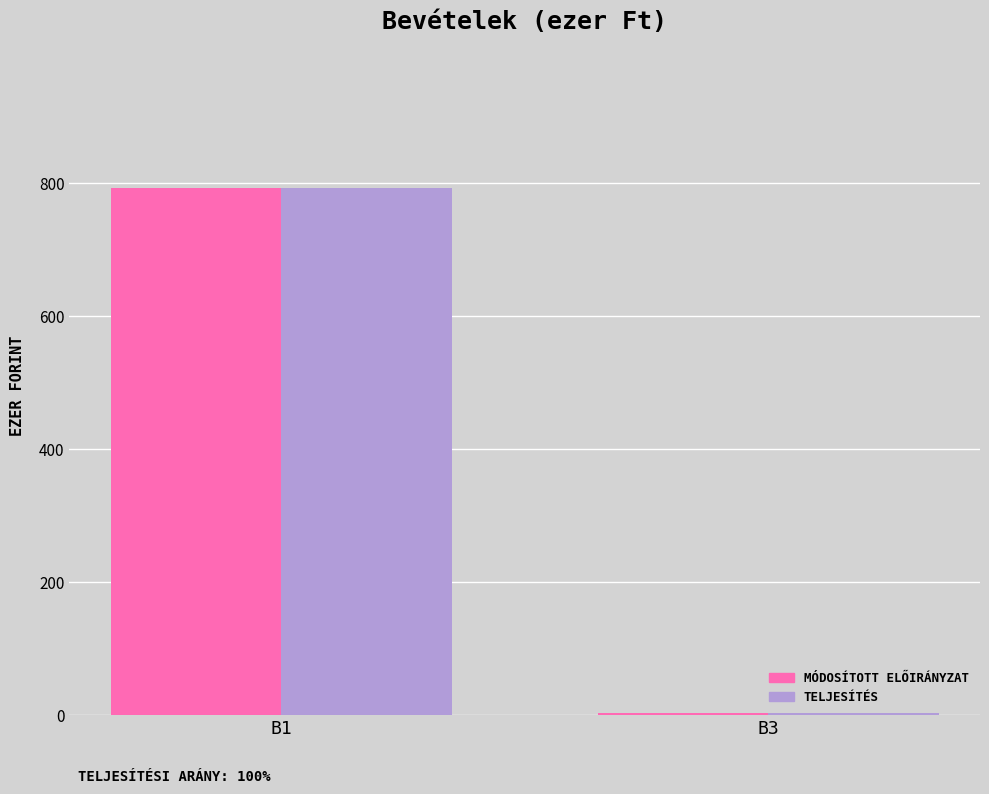

How many categories are shown in the chart?

2